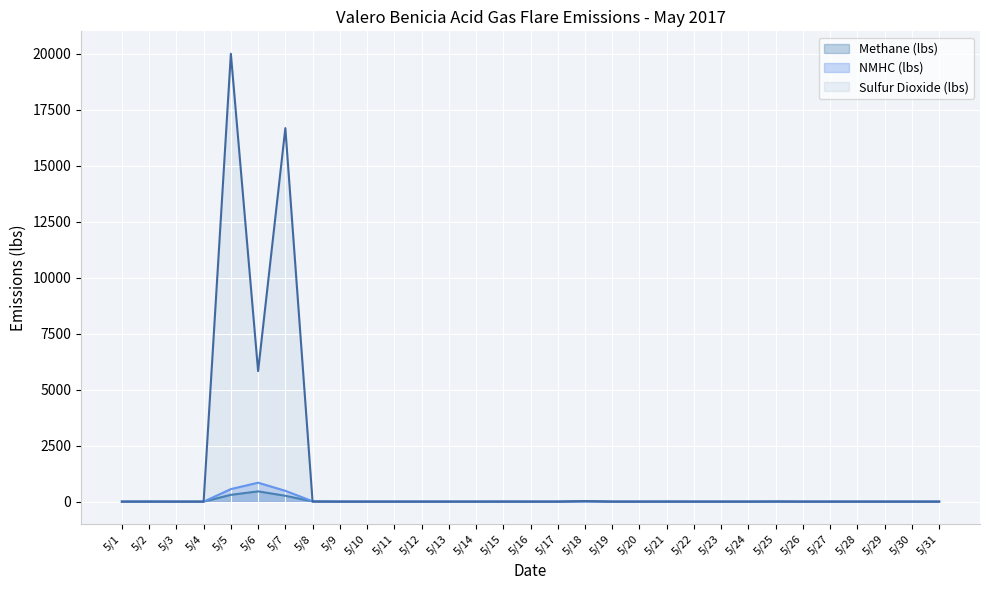

Reading right to left, extract all data points from this chart.

Methane (lbs): 0.0	0.0	0.0	0.0	0.0	0.0	7.1	0.0	0.0	0.0	4.4	0.0	0.0	17.0	0.0	0.0	2.0	0.0	0.0	0.0	0.0	0.0	0.0	9.4	262.1	458.8	304.0	0.0	0.0	2.7	0.0
NMHC (lbs): 0.0	0.0	0.0	0.0	0.0	0.0	3.1	0.0	0.0	0.0	1.6	0.0	0.0	5.4	0.0	0.0	2.9	0.0	0.0	0.0	0.0	0.0	0.0	17.4	482.9	845.2	560.0	0.0	0.0	4.2	0.0
Sulfur Dioxide (lbs): 0.0	0.0	0.0	0.0	0.0	0.0	2.1	0.0	0.0	0.0	0.1	0.0	0.0	22.2	0.0	0.0	0.0	0.0	0.0	0.0	0.0	0.0	0.0	0.1	16669.8	5825.3	19989.8	0.0	0.0	0.0	0.0